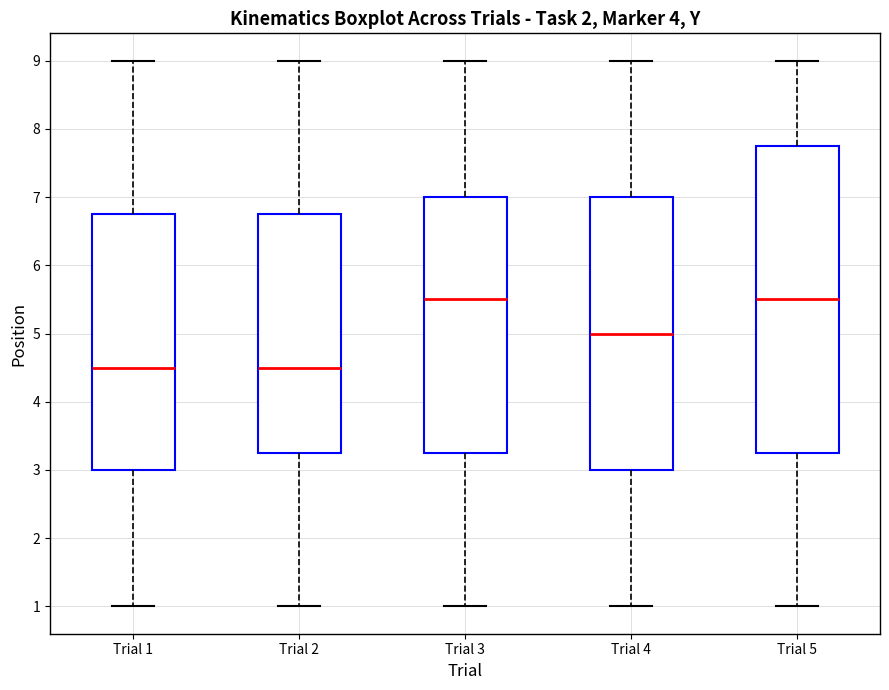

Reading left to right, read every box against the y-axis: the position of its median line, the range the box covers, and the ends of its whiskers. The values are not printed on the chart, so give them approximately, as read against the axis.

Trial 1: median 4.5, box 3.0 to 6.8, whiskers 1.0 to 9.0
Trial 2: median 4.5, box 3.3 to 6.8, whiskers 1.0 to 9.0
Trial 3: median 5.5, box 3.3 to 7.0, whiskers 1.0 to 9.0
Trial 4: median 5.0, box 3.0 to 7.0, whiskers 1.0 to 9.0
Trial 5: median 5.5, box 3.3 to 7.8, whiskers 1.0 to 9.0